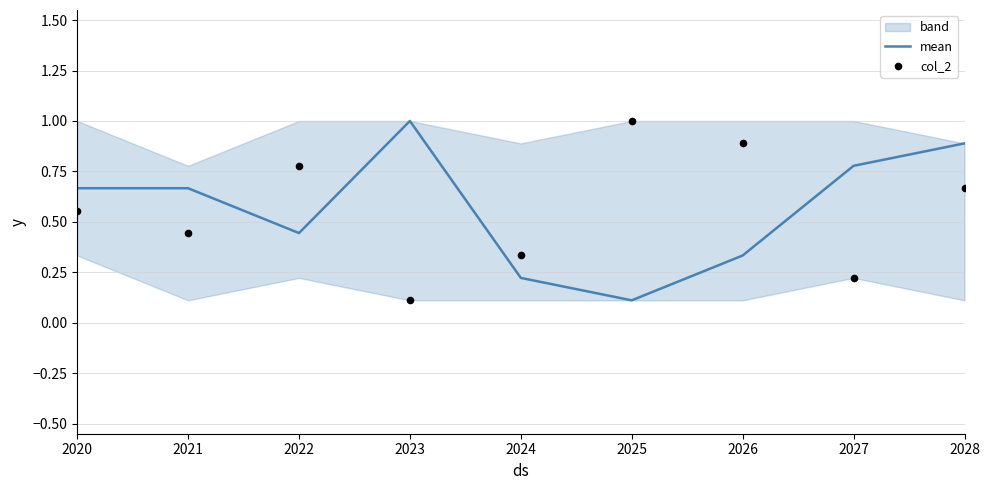

What is the total value across all series at 2020?

1.2